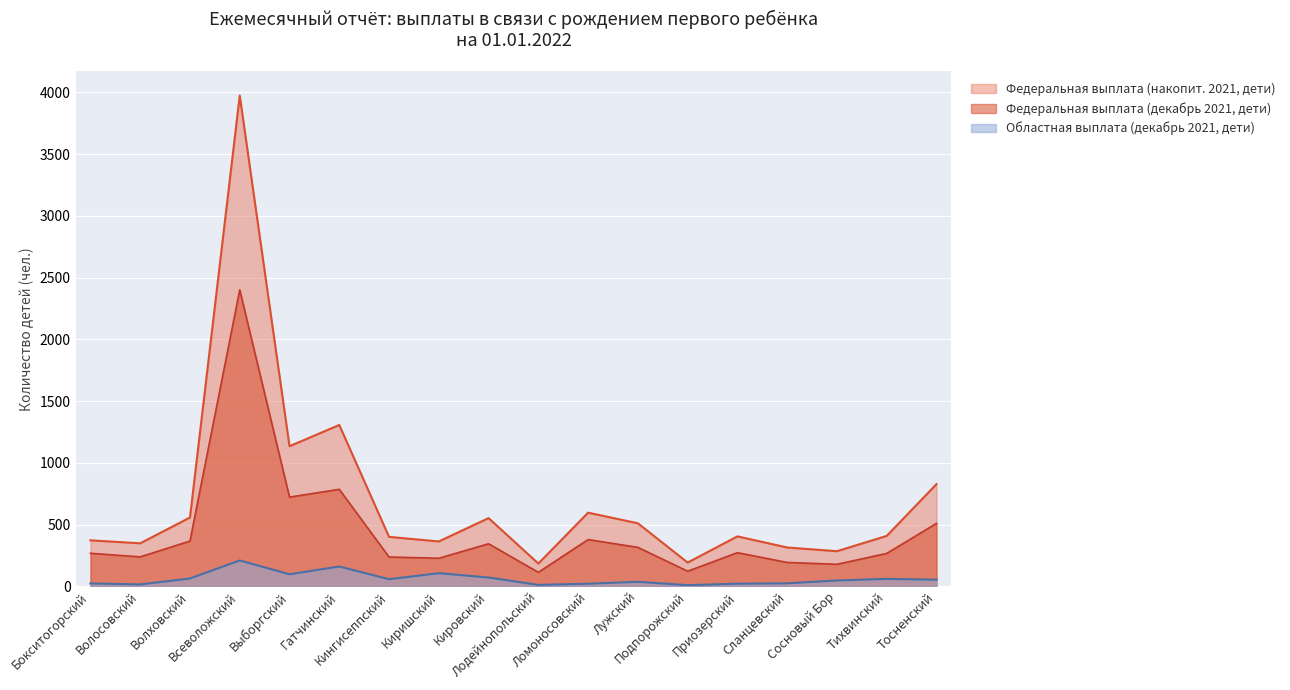

What is the maximum value for Федеральная выплата (декабрь 2021, дети)?

2401